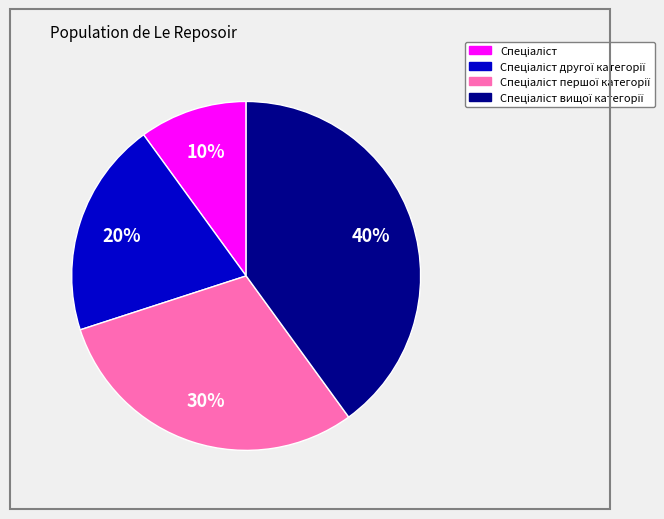

How many slices are in this pie chart?

4